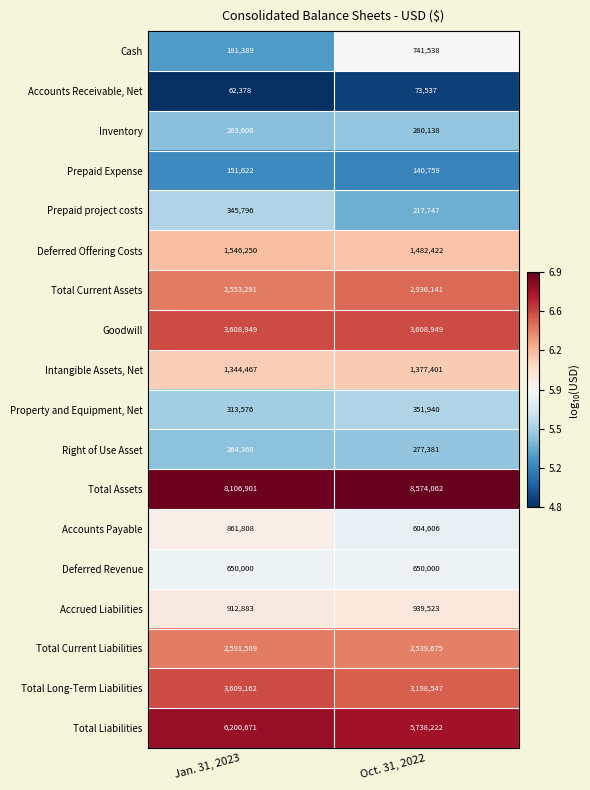

Between Jan. 31, 2023 and Oct. 31, 2022, which series saw the biggest shift?

Cash